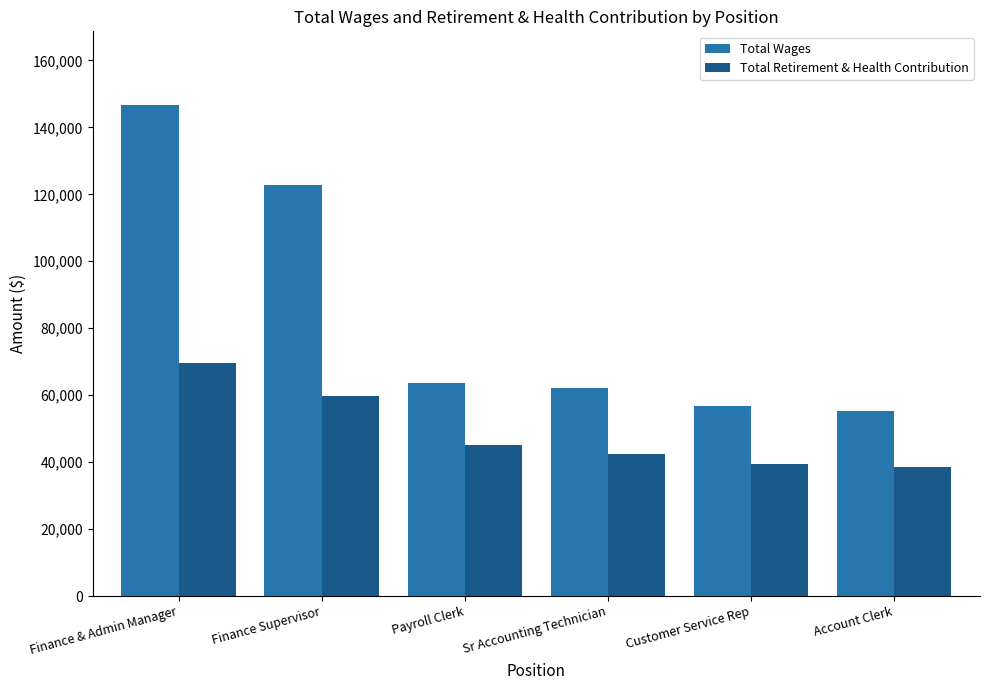

Which series changed the most between Sr Accounting Technician and Customer Service Rep?

Total Wages